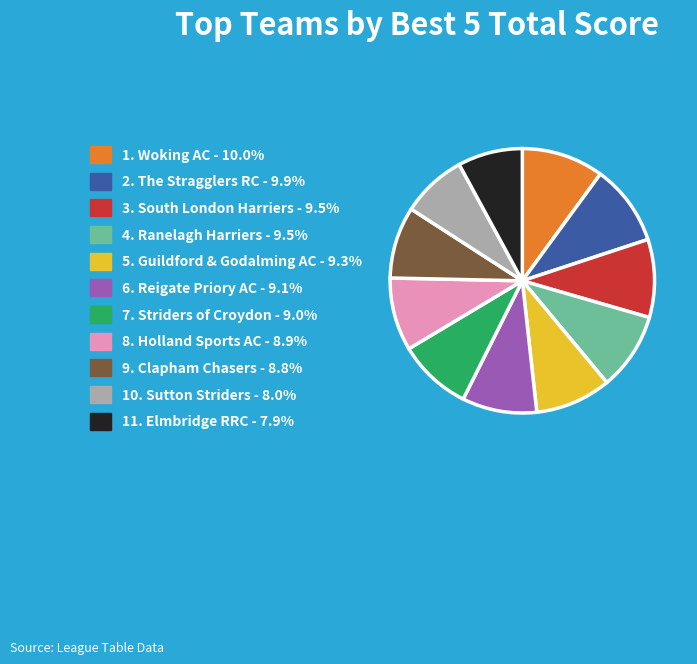

Combined, do 9. Clapham Chasers - 8.8% and 8. Holland Sports AC - 8.9% account for over 50%?

No